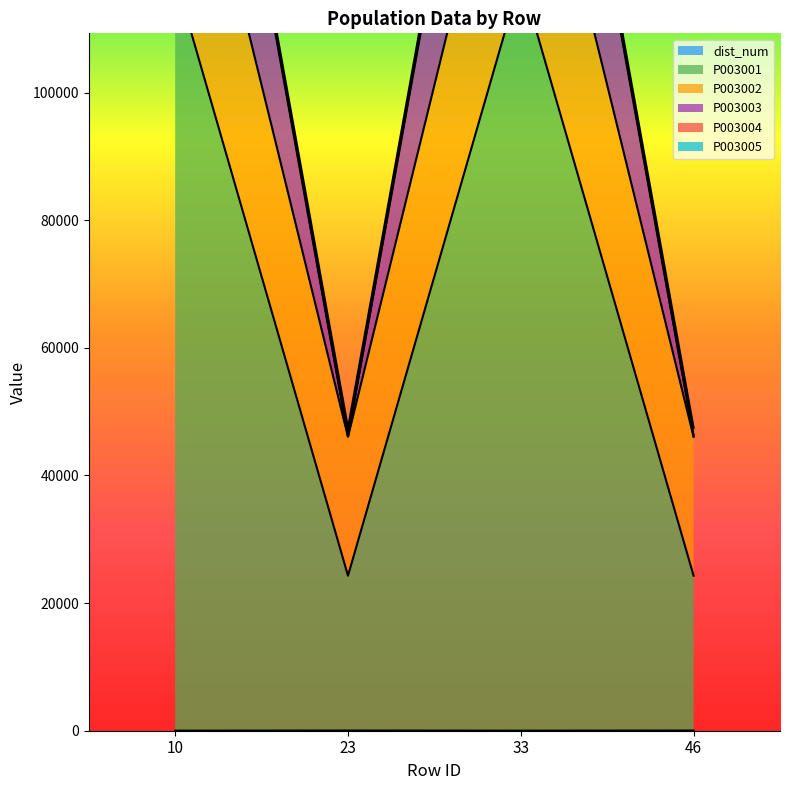

The value of P003001 at 33 is 162522. True or false?

False